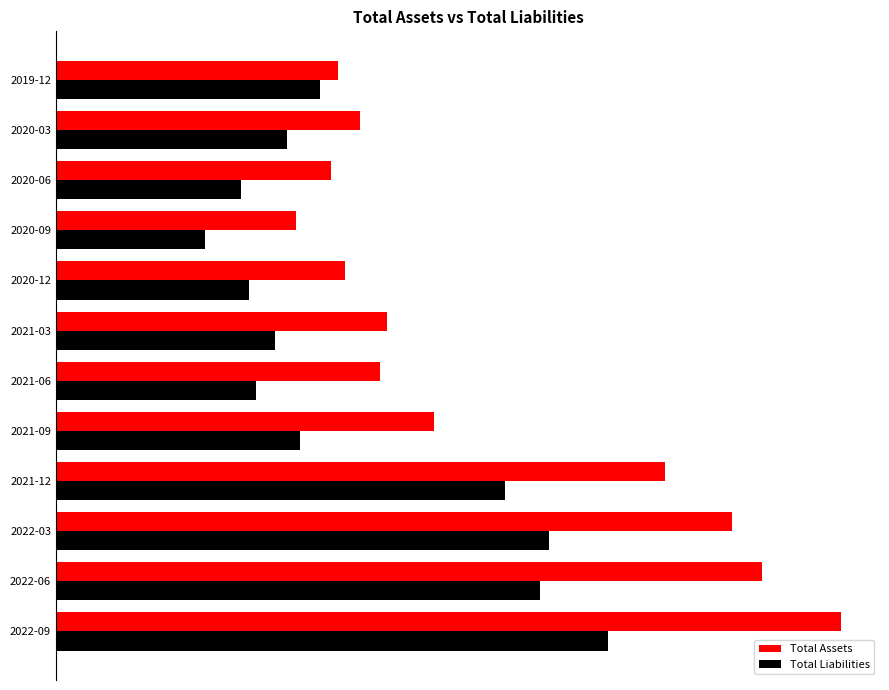

Which series has the widest spread of values?

Total Assets